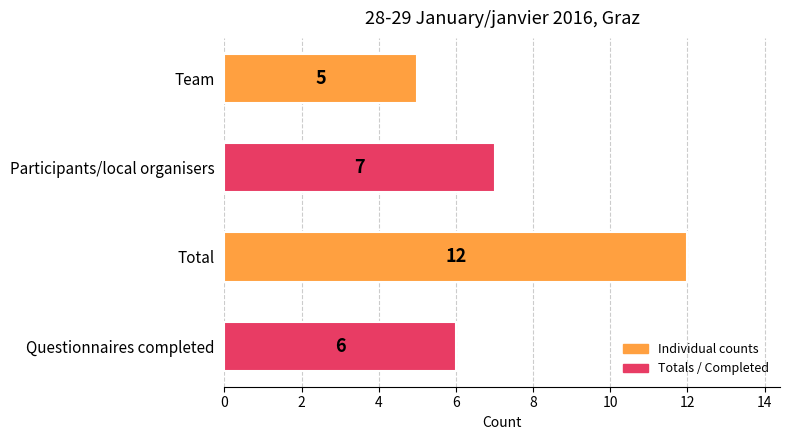

Count the number of categories in the chart.

4